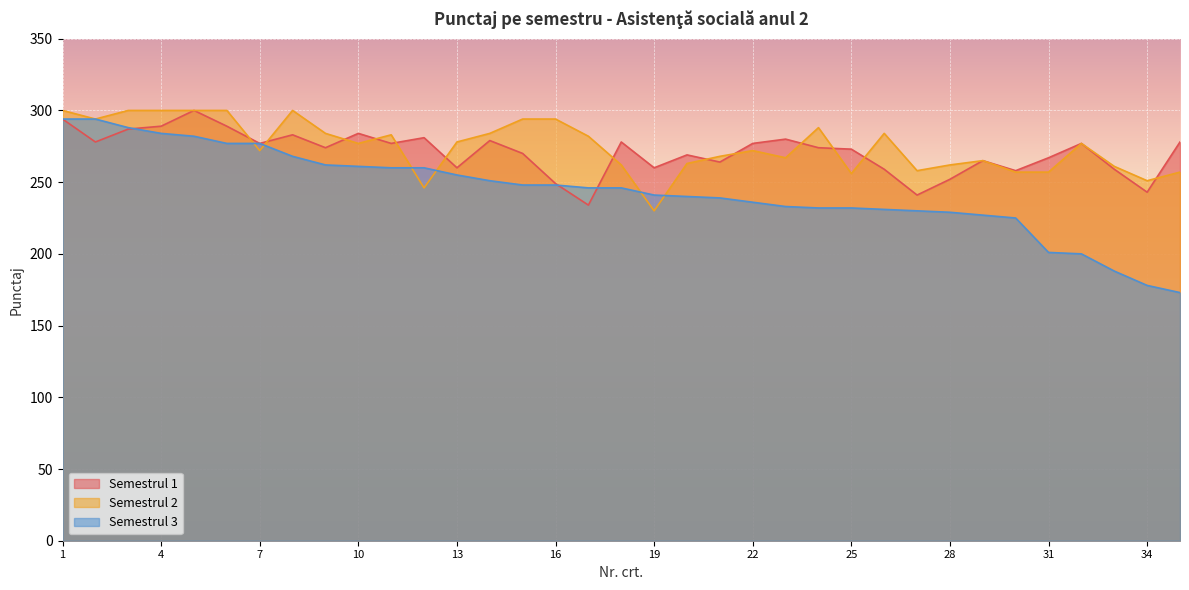

How many series are shown in this chart?

3